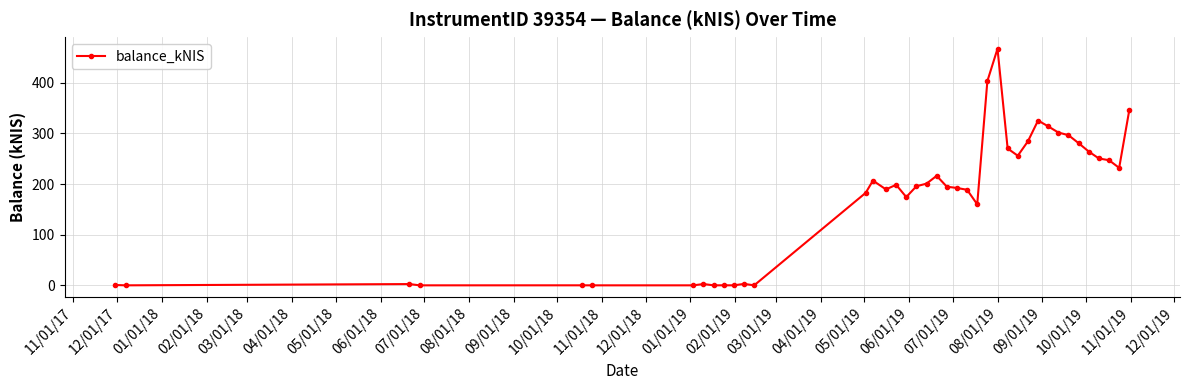

What is the value of the 22nd point from the left?

194.8